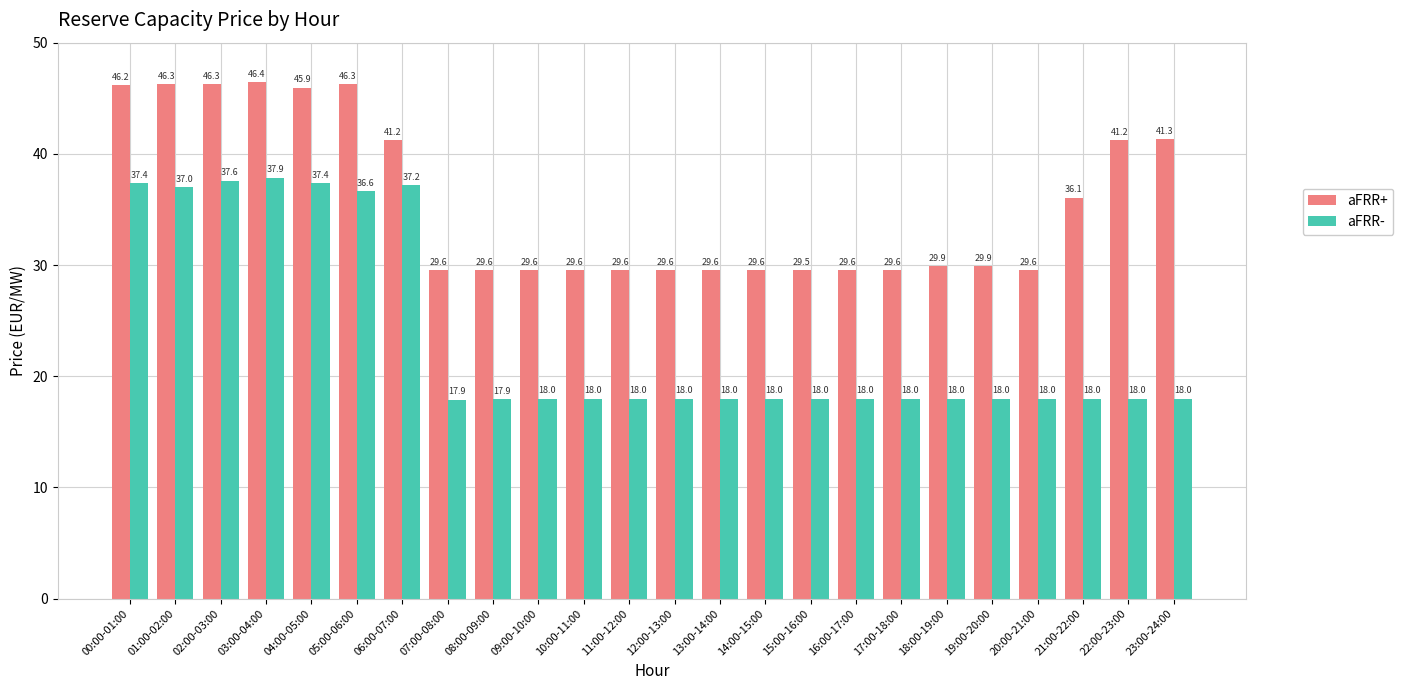

Is it true that aFRR- equals 25.4 at 07:00-08:00?

False